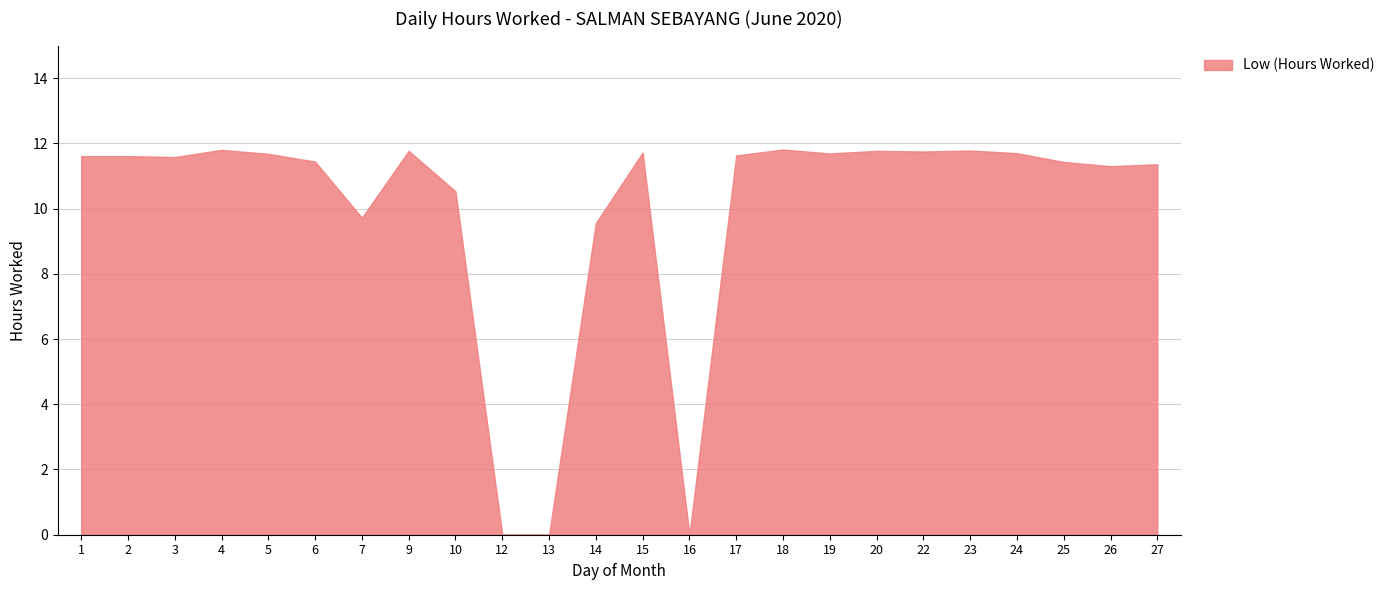

True or false: the data has more than 0 interior local peaks.

True